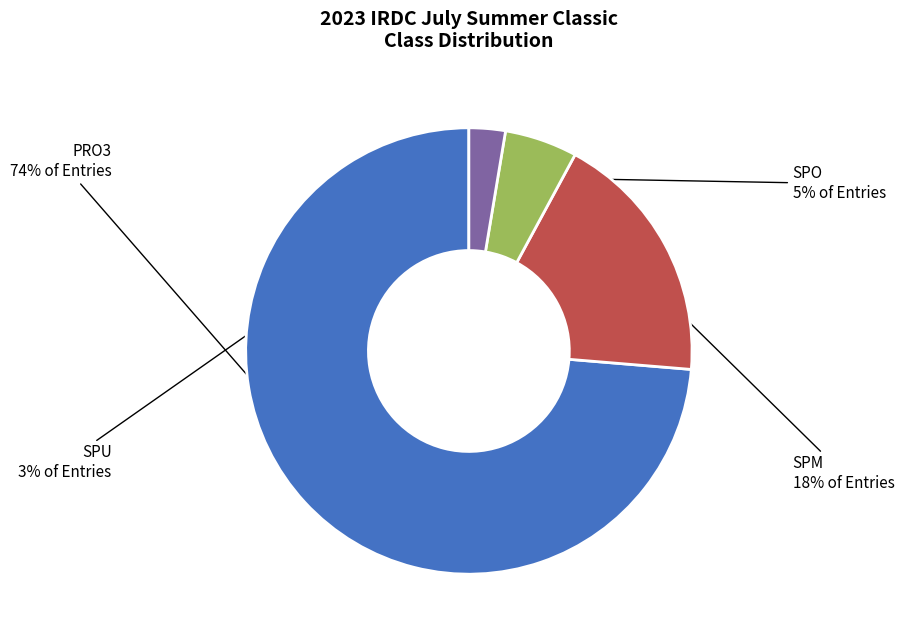

Is it true that SPO is 5% of the pie?

True